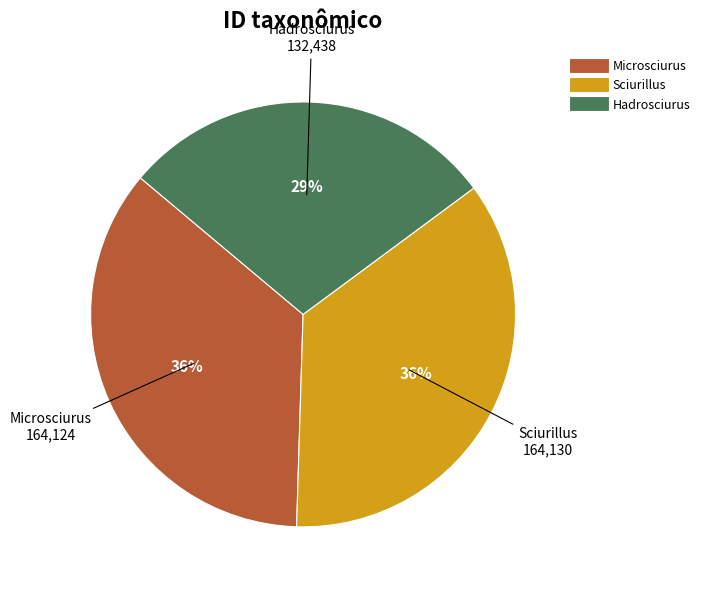

To the nearest percent, what percentage of the pie is Microsciurus?

36%